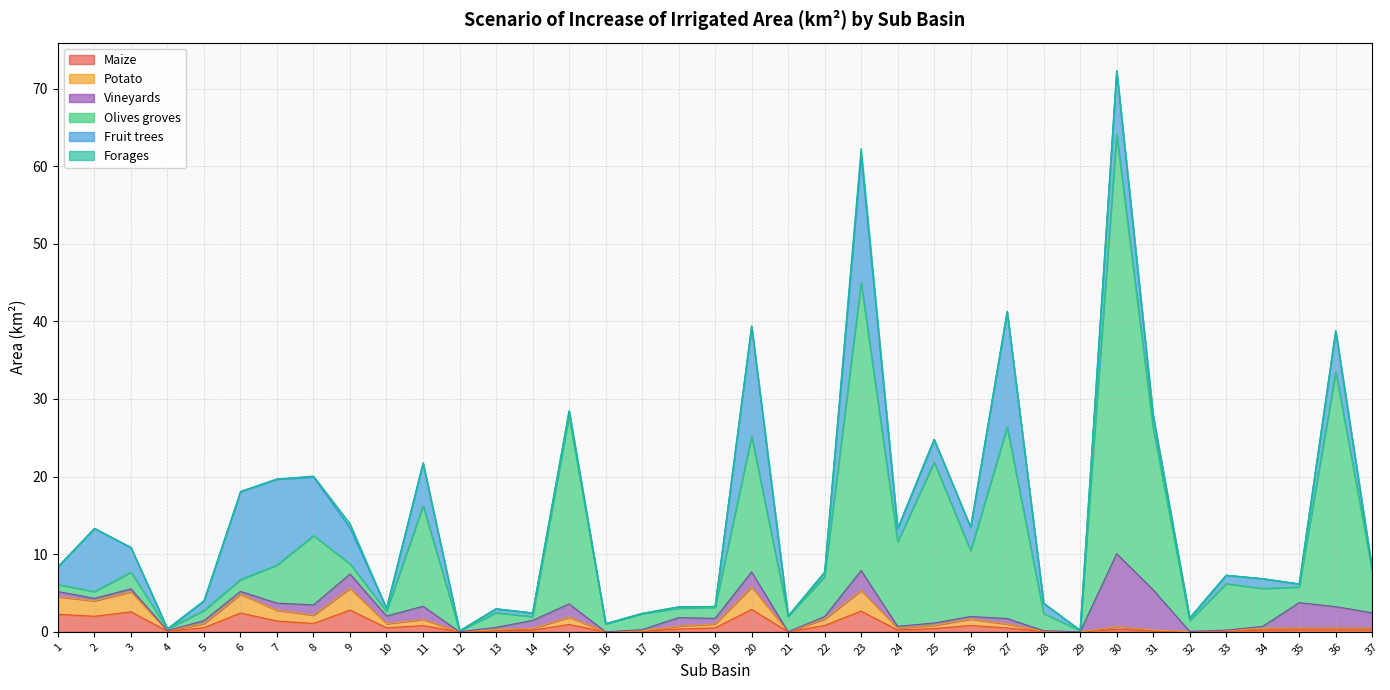

What is the average value of the Maize series?

0.8